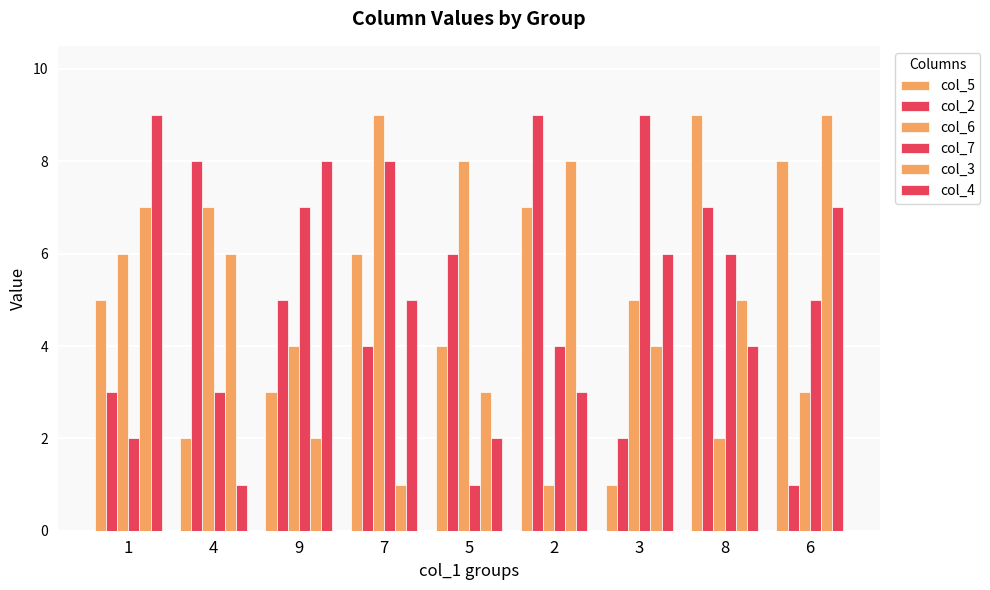

What is the lowest value of the col_6 series?

1